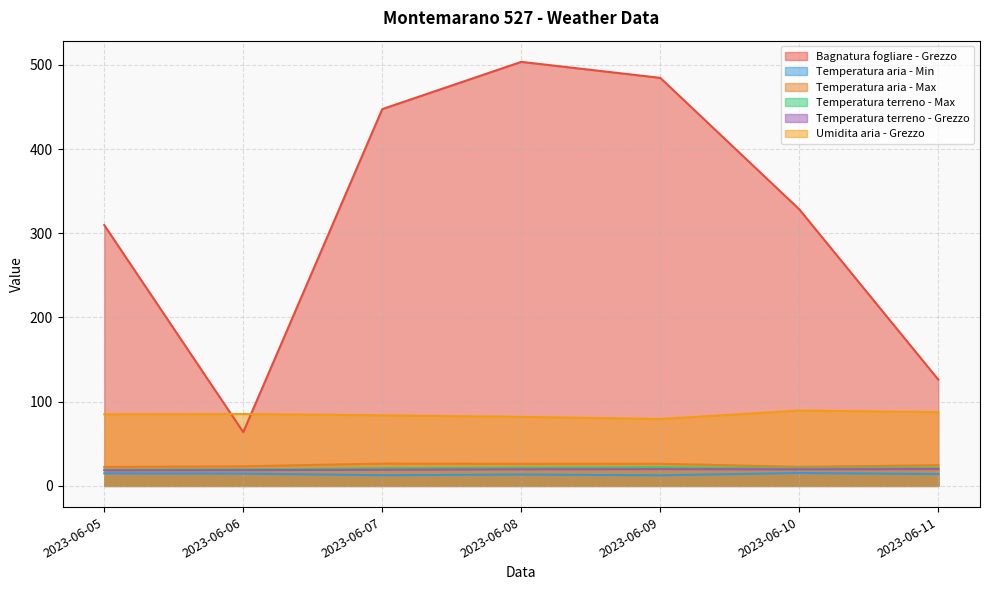

Where does the Temperatura aria - Max series first go above 24?

2023-06-07